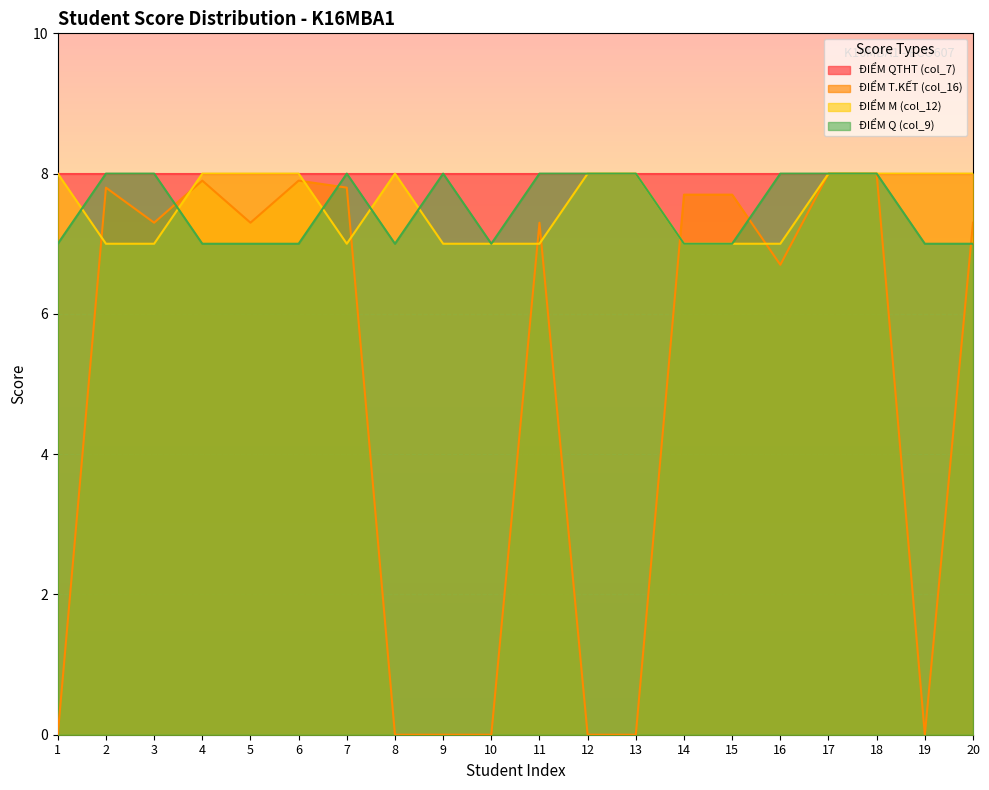

Which label corresponds to the largest value in the chart?

17